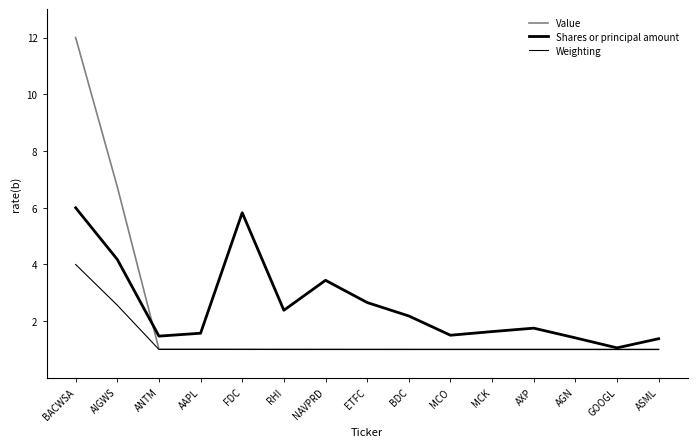

Does the chart display data point markers on the line(s)?

No